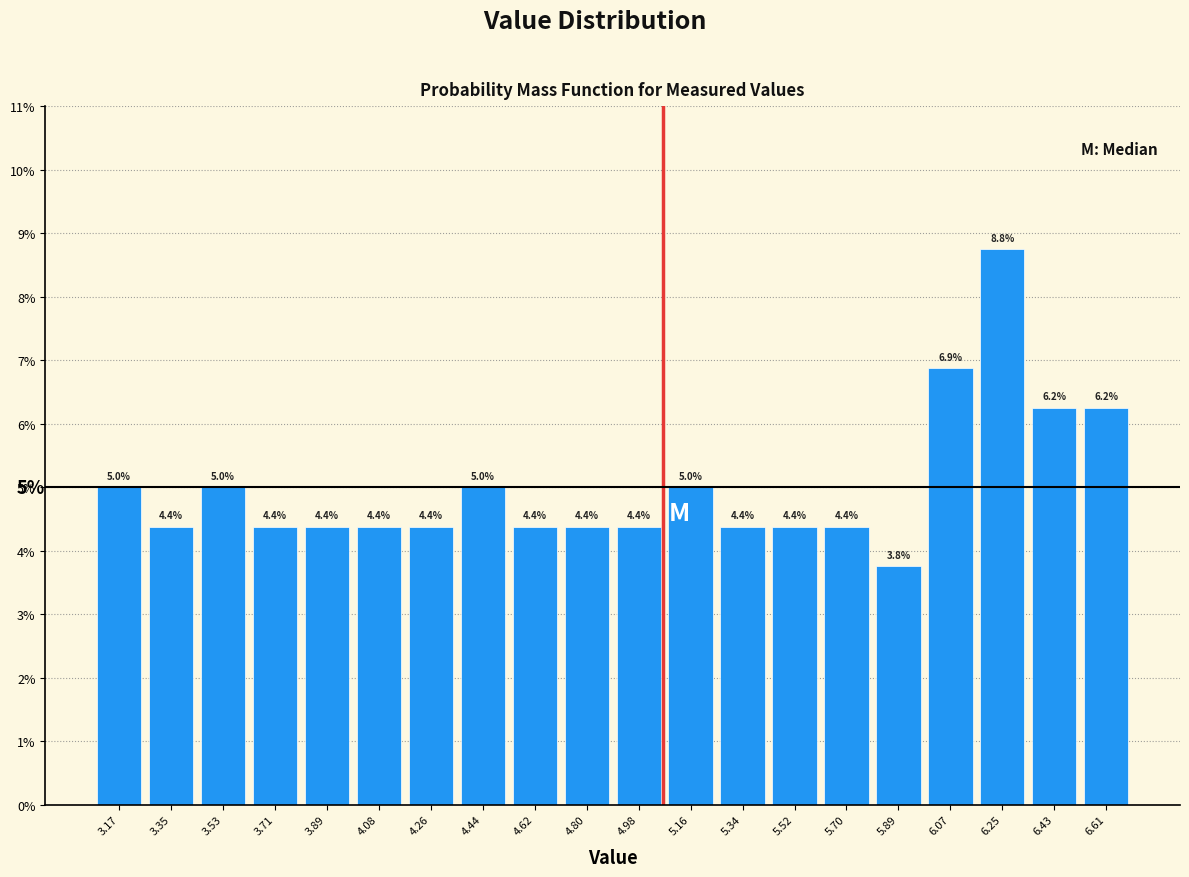

Which range on the x-axis has the tallest bar?

6.16 to 6.34